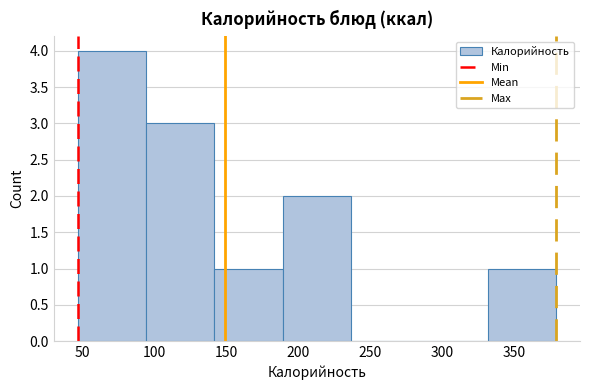

Over which range of the x-axis is the bar tallest?

45 to 95